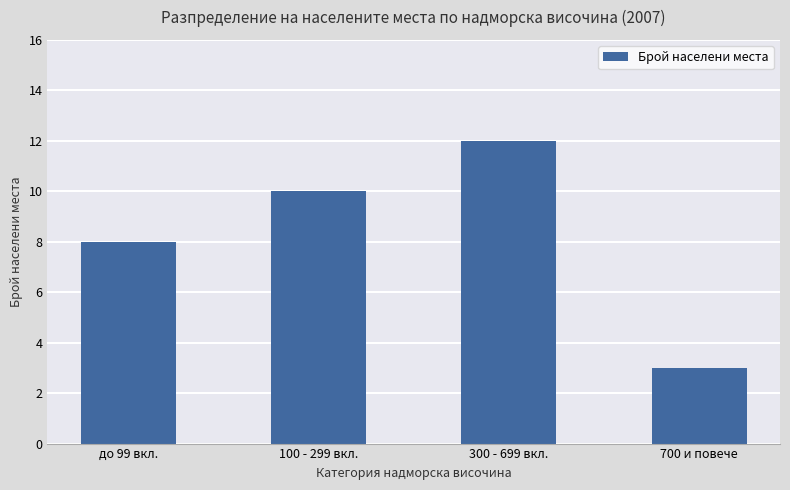

What is the label of the 3rd bar from the right?

100 - 299 вкл.